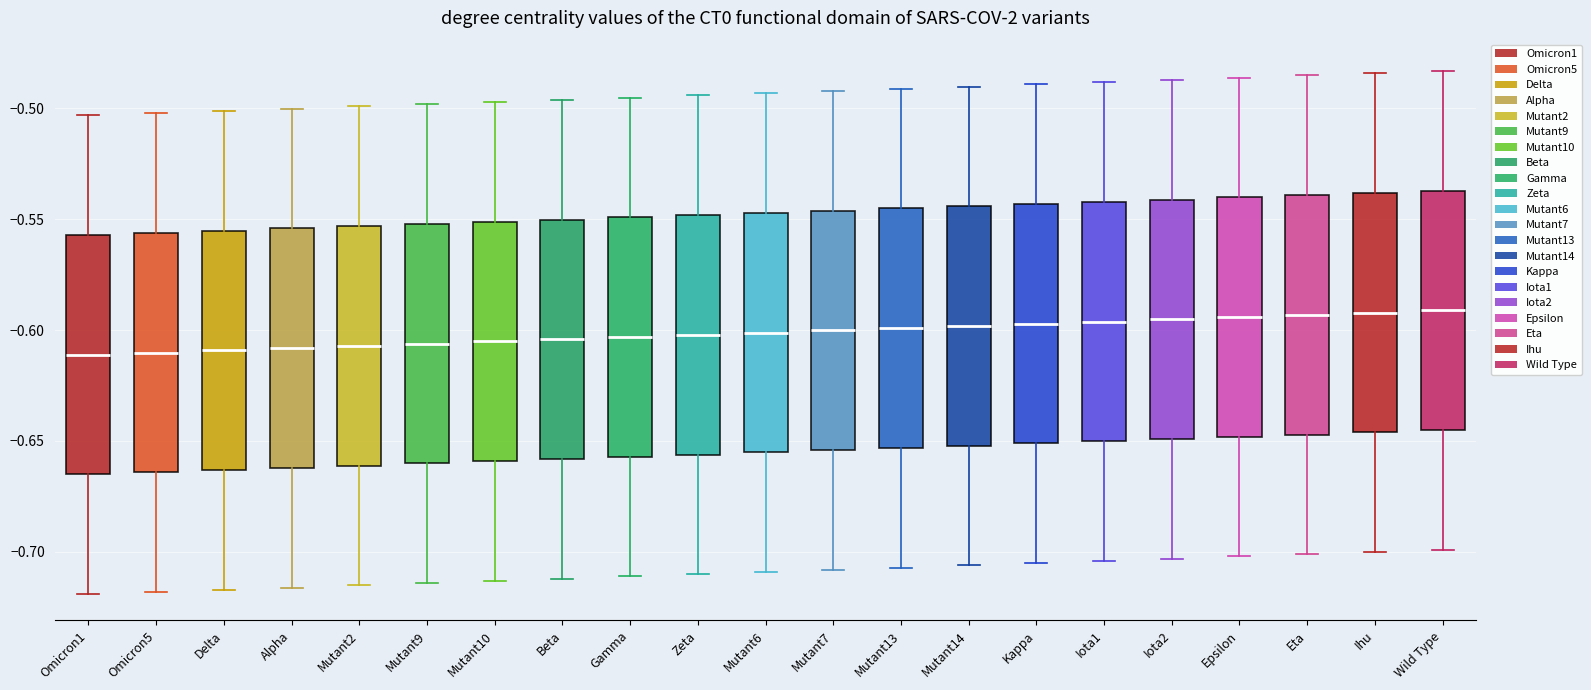

Reading left to right, transcribe this box plot: for each box, give where its median line is, the range the box spans, and where its two whiskers end, as read against the y-axis. The values are not printed on the chart, so give them approximately, as read against the axis.

Omicron1: median -0.610, box -0.665 to -0.555, whiskers -0.720 to -0.505
Omicron5: median -0.610, box -0.665 to -0.555, whiskers -0.720 to -0.500
Delta: median -0.610, box -0.665 to -0.555, whiskers -0.715 to -0.500
Alpha: median -0.610, box -0.660 to -0.555, whiskers -0.715 to -0.500
Mutant2: median -0.605, box -0.660 to -0.555, whiskers -0.715 to -0.500
Mutant9: median -0.605, box -0.660 to -0.550, whiskers -0.715 to -0.500
Mutant10: median -0.605, box -0.660 to -0.550, whiskers -0.715 to -0.495
Beta: median -0.605, box -0.660 to -0.550, whiskers -0.710 to -0.495
Gamma: median -0.605, box -0.655 to -0.550, whiskers -0.710 to -0.495
Zeta: median -0.600, box -0.655 to -0.550, whiskers -0.710 to -0.495
Mutant6: median -0.600, box -0.655 to -0.545, whiskers -0.710 to -0.495
Mutant7: median -0.600, box -0.655 to -0.545, whiskers -0.710 to -0.490
Mutant13: median -0.600, box -0.655 to -0.545, whiskers -0.705 to -0.490
Mutant14: median -0.600, box -0.650 to -0.545, whiskers -0.705 to -0.490
Kappa: median -0.595, box -0.650 to -0.545, whiskers -0.705 to -0.490
Iota1: median -0.595, box -0.650 to -0.540, whiskers -0.705 to -0.490
Iota2: median -0.595, box -0.650 to -0.540, whiskers -0.705 to -0.485
Epsilon: median -0.595, box -0.650 to -0.540, whiskers -0.700 to -0.485
Eta: median -0.595, box -0.645 to -0.540, whiskers -0.700 to -0.485
Ihu: median -0.590, box -0.645 to -0.540, whiskers -0.700 to -0.485
Wild Type: median -0.590, box -0.645 to -0.535, whiskers -0.700 to -0.485